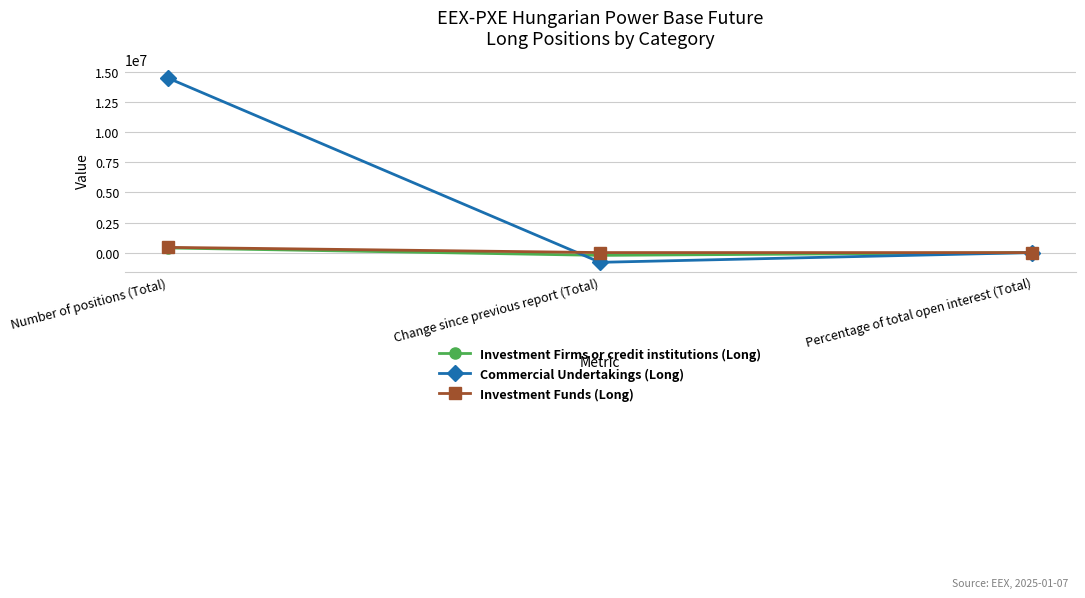

The Commercial Undertakings (Long) series shows 14514153.0 at Number of positions (Total). True or false?

True